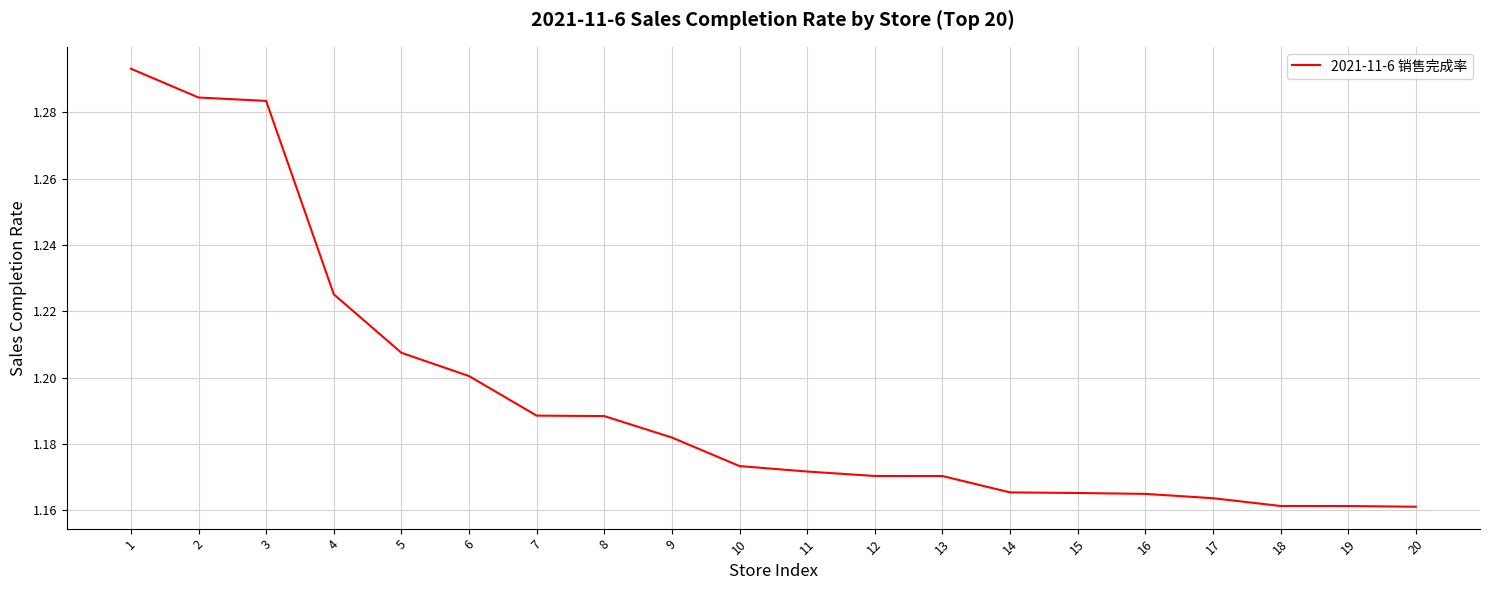

Which label corresponds to the largest value in the chart?

1